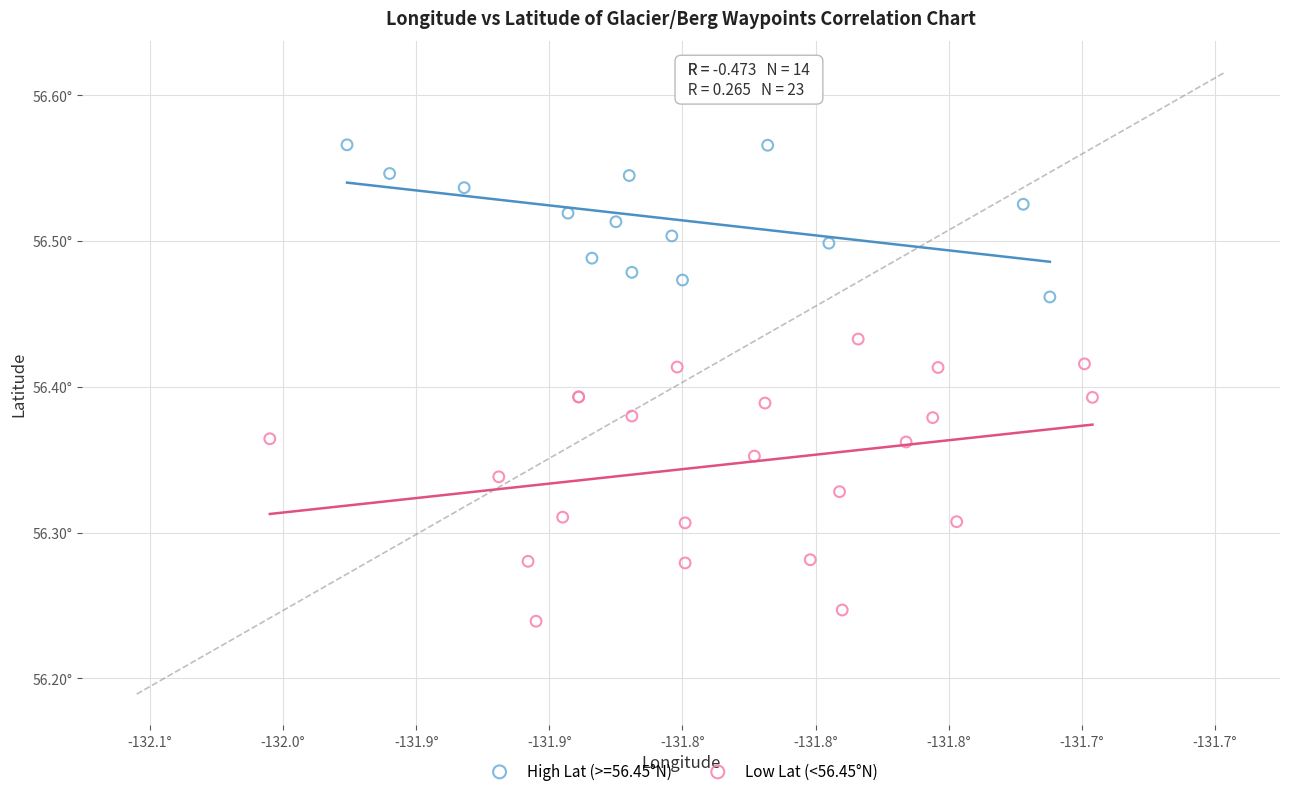

What are all the series names shown in the legend?

High Lat (>=56.45°N), Low Lat (<56.45°N)